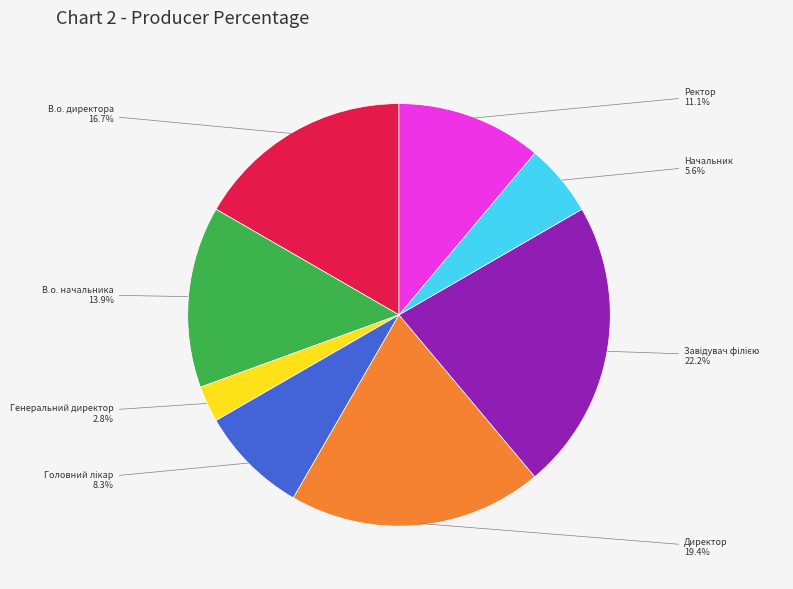

Is there any slice that represents more than half of the pie?

No